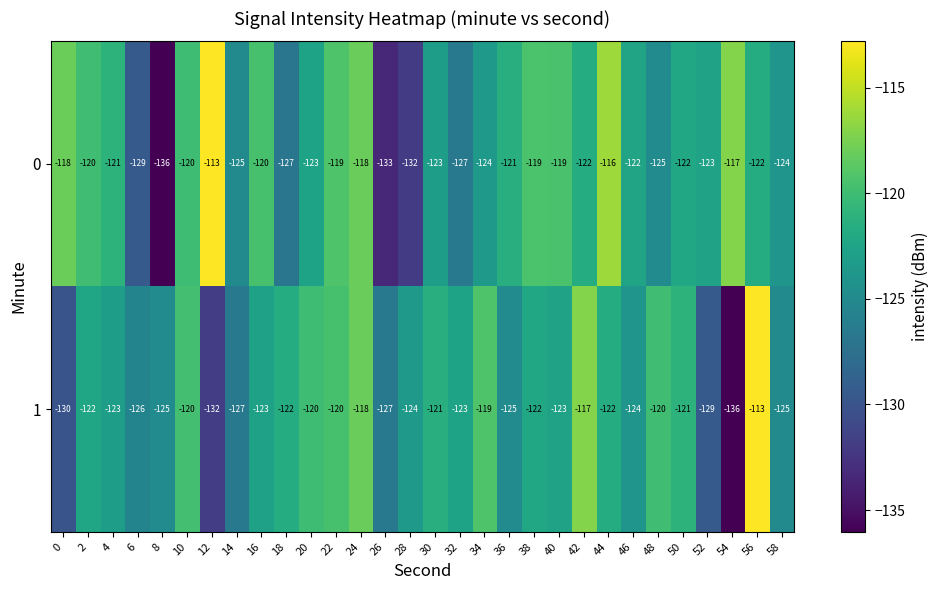

How many distinct data groups are displayed?

2